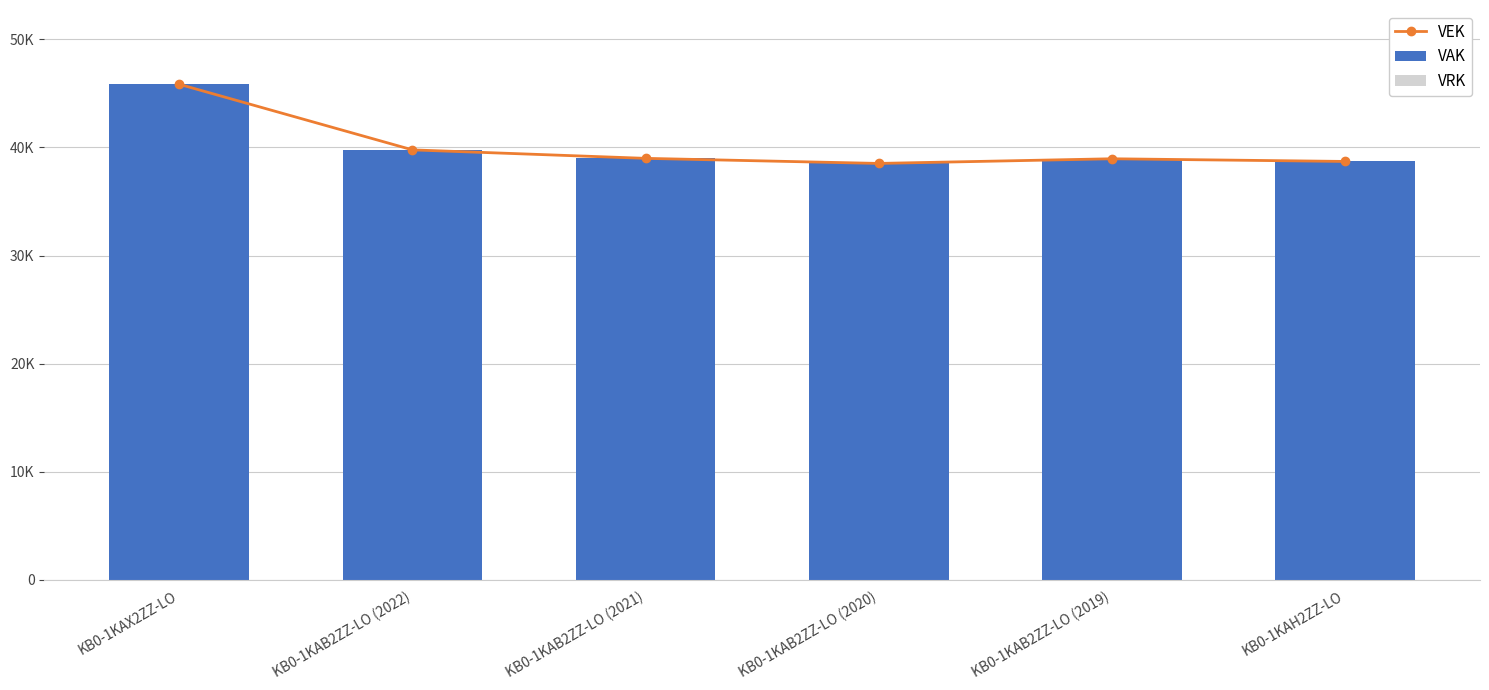

What are all the series names shown in the legend?

VEK, VAK, VRK